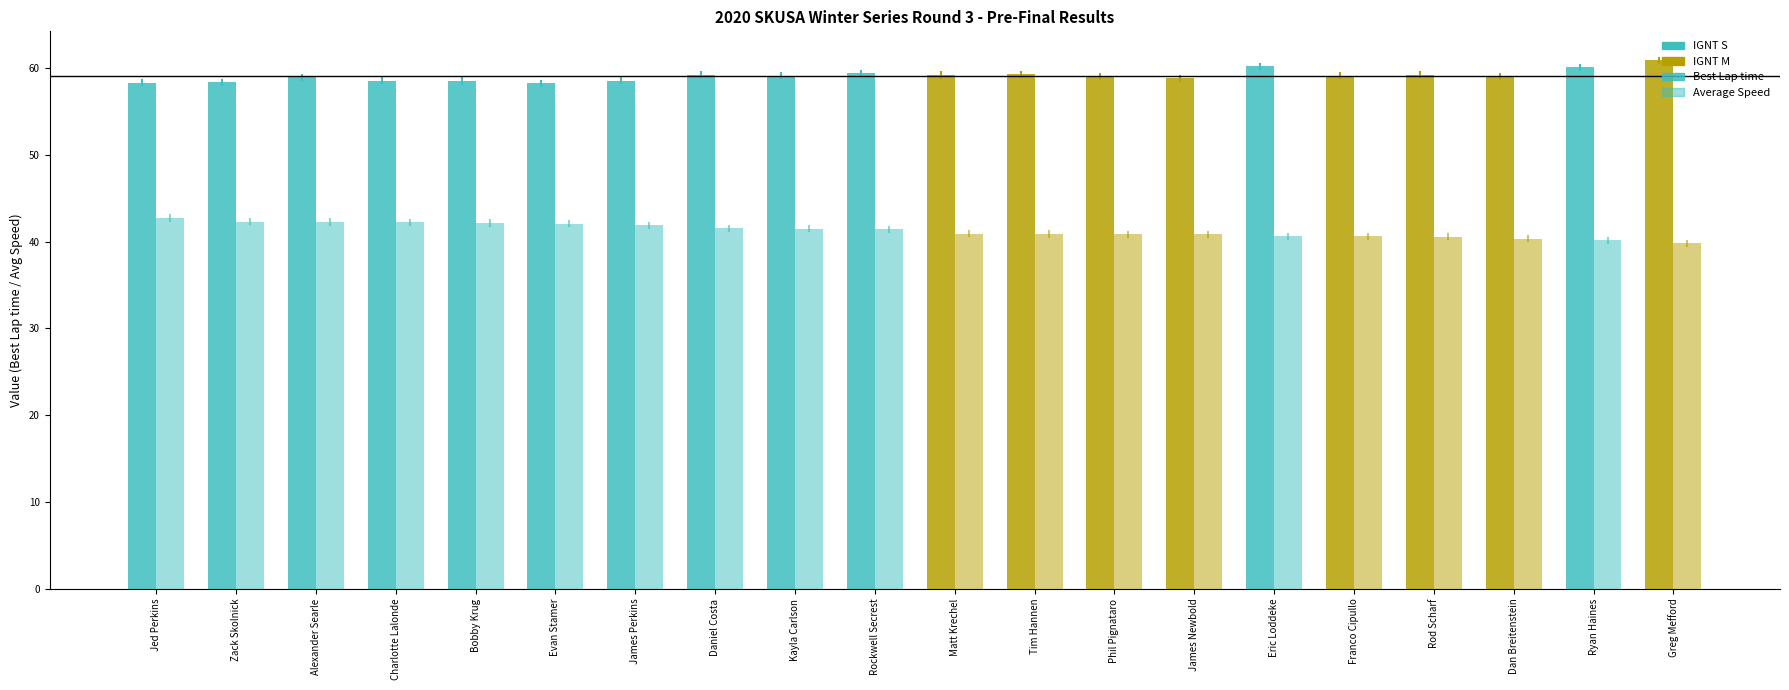

Which series has the largest range (max minus min)?

Average Speed